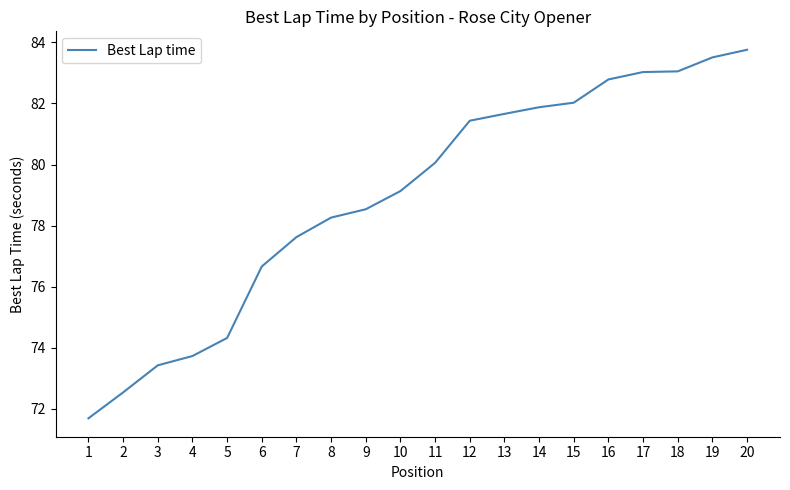

What is the difference between the maximum and minimum values?

12.1